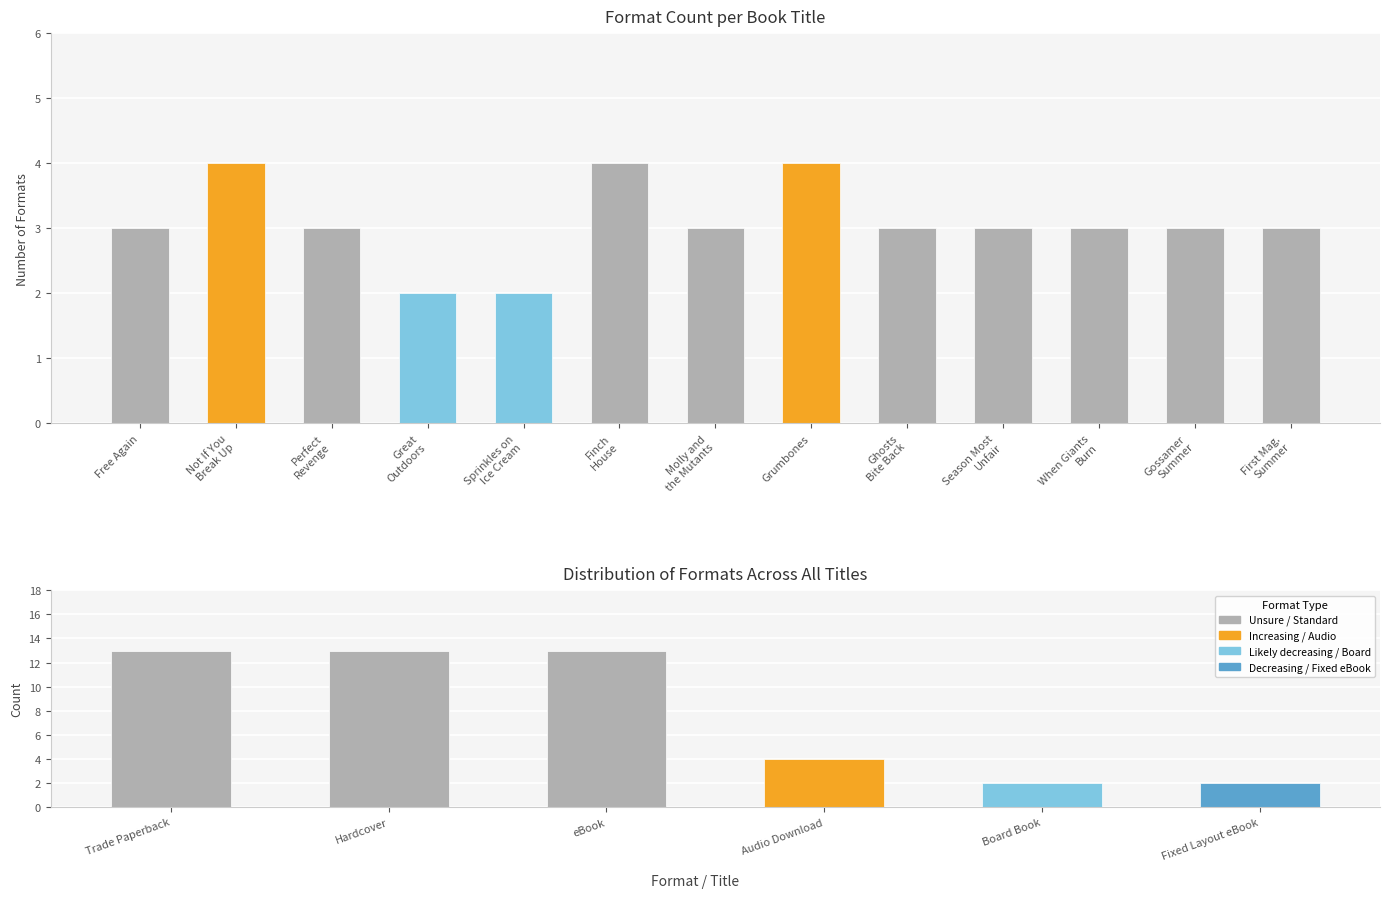

Where does the data first go above 3?

Not If You
Break Up